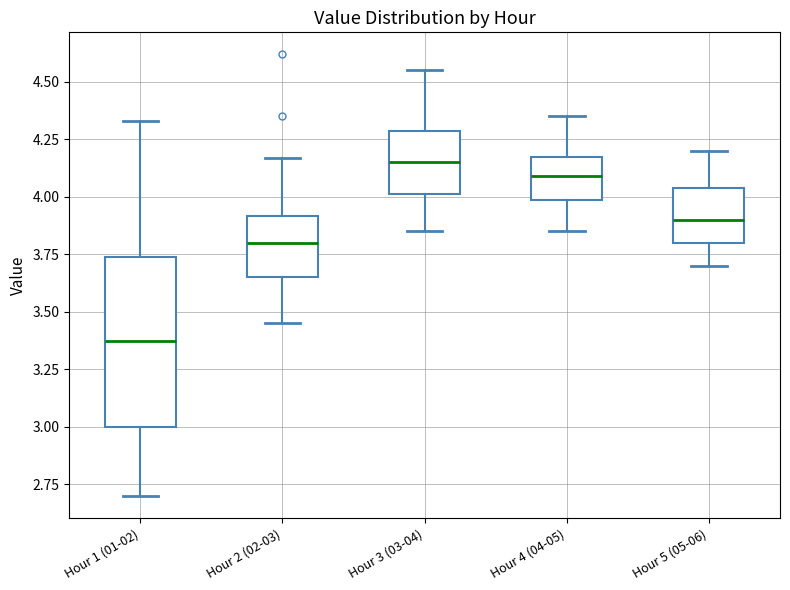

Reading left to right, transcribe this box plot: for each box, give where its median line is, the range the box spans, and where its two whiskers end, as read against the y-axis. The values are not printed on the chart, so give them approximately, as read against the axis.

Hour 1 (01-02): median 3.40, box 3.00 to 3.75, whiskers 2.70 to 4.35
Hour 2 (02-03): median 3.80, box 3.65 to 3.90, whiskers 3.45 to 4.15
Hour 3 (03-04): median 4.15, box 4.00 to 4.30, whiskers 3.85 to 4.55
Hour 4 (04-05): median 4.10, box 4.00 to 4.15, whiskers 3.85 to 4.35
Hour 5 (05-06): median 3.90, box 3.80 to 4.05, whiskers 3.70 to 4.20